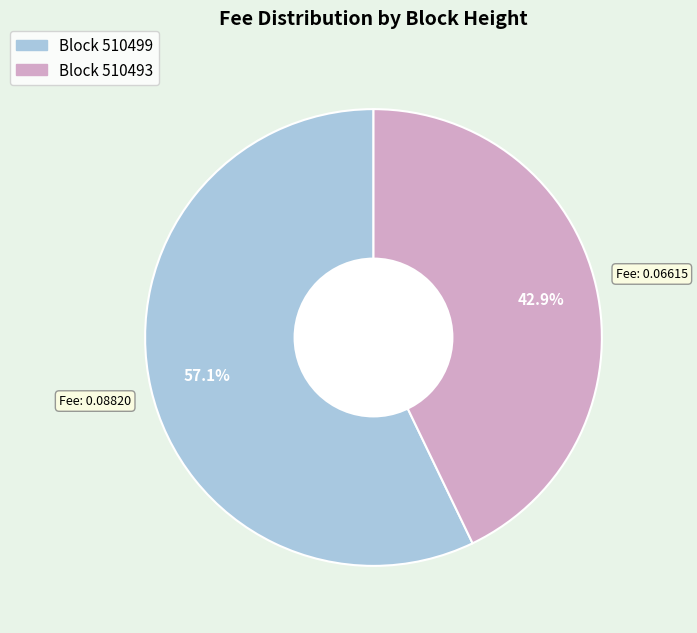

Does any single category account for the majority?

Yes